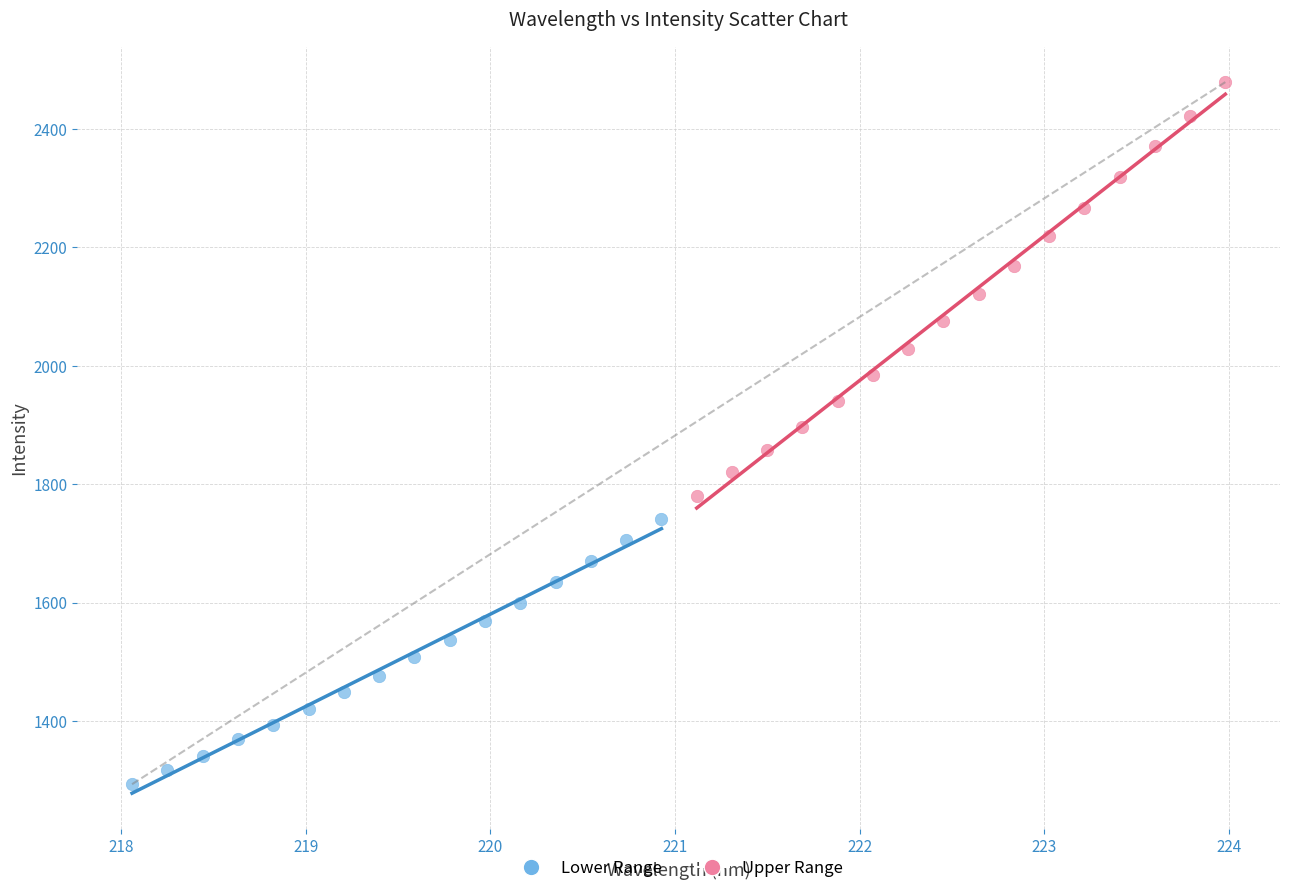

Which series contains the highest Y value?

Upper Range